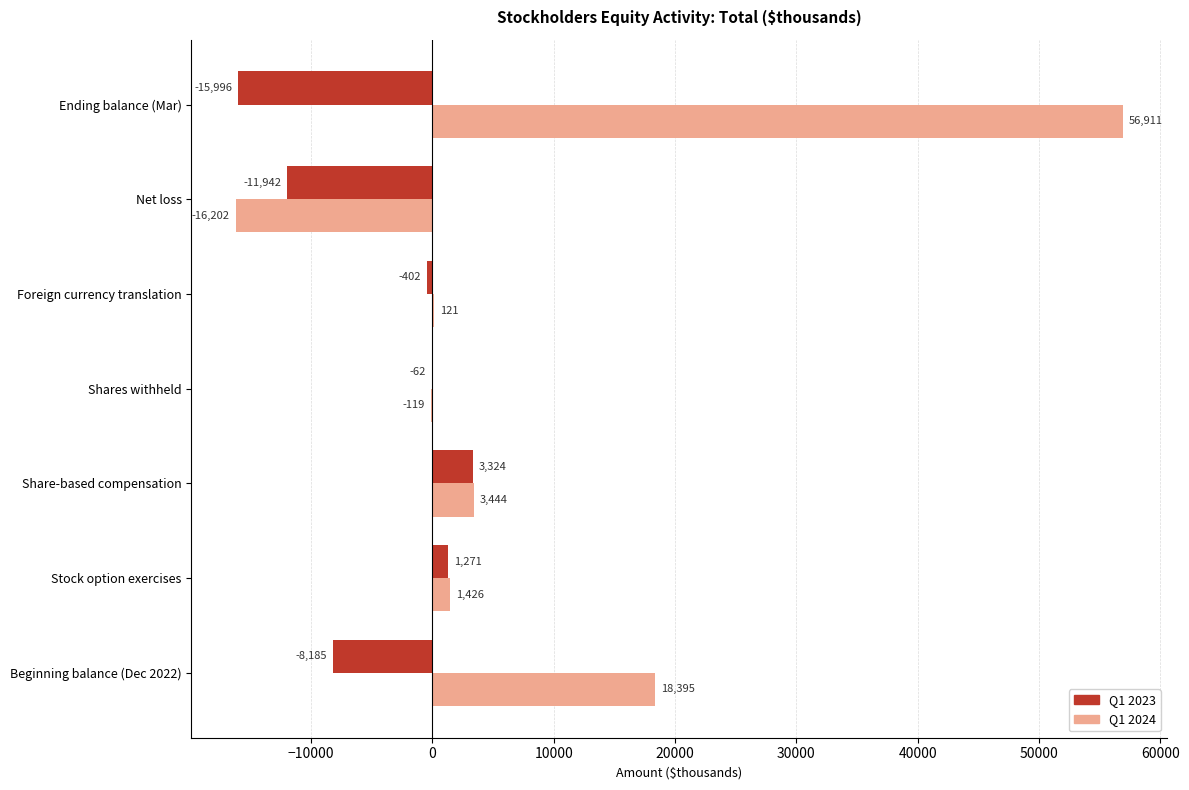

True or false: Q1 2023 has a value of -27336 at Ending balance (Mar).

False